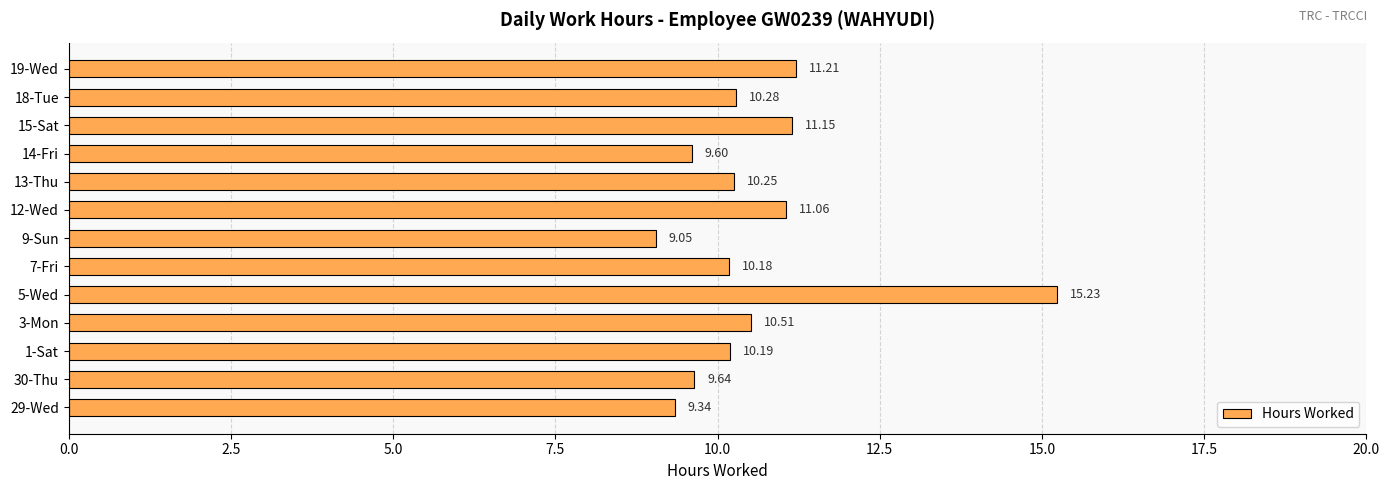

List the labels in order of value, largest first.

5-Wed, 19-Wed, 15-Sat, 12-Wed, 3-Mon, 18-Tue, 13-Thu, 1-Sat, 7-Fri, 30-Thu, 14-Fri, 29-Wed, 9-Sun